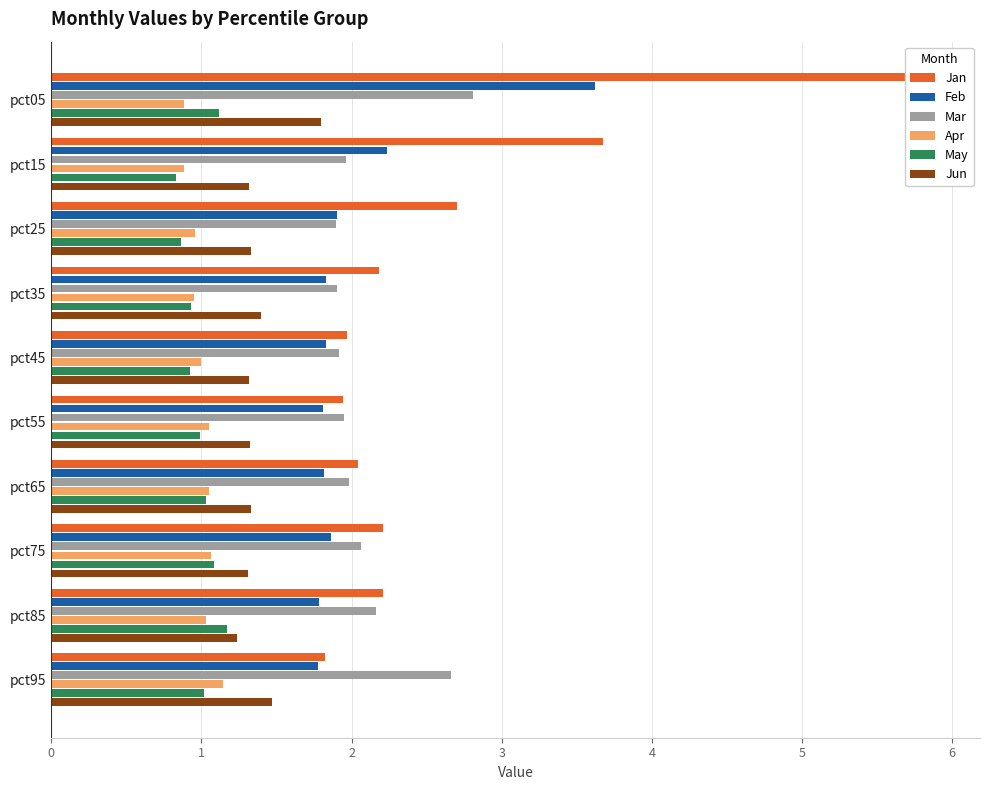

Which series has the largest total across all categories?

Jan